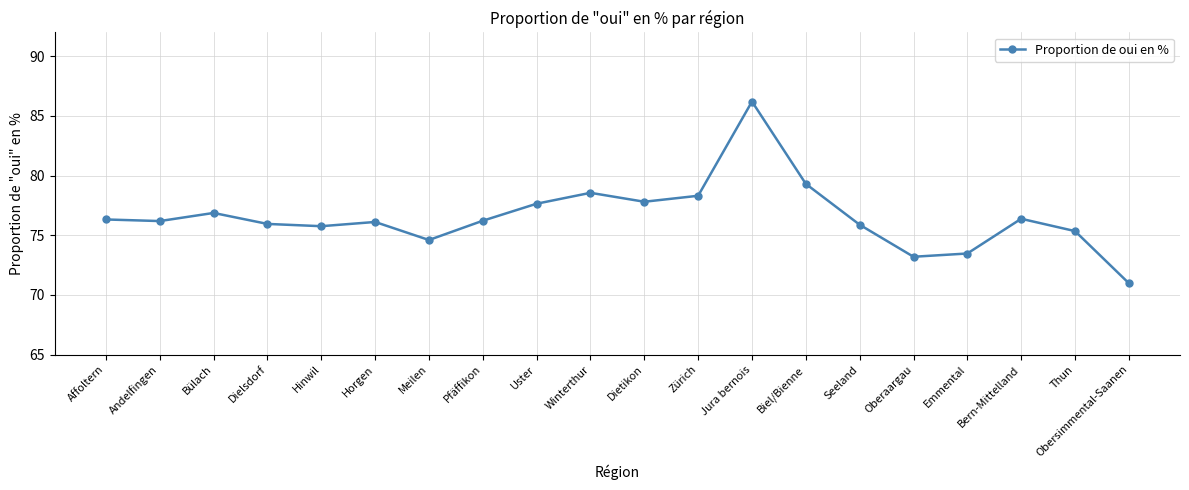

Is this an area chart (filled region under the line)?

No